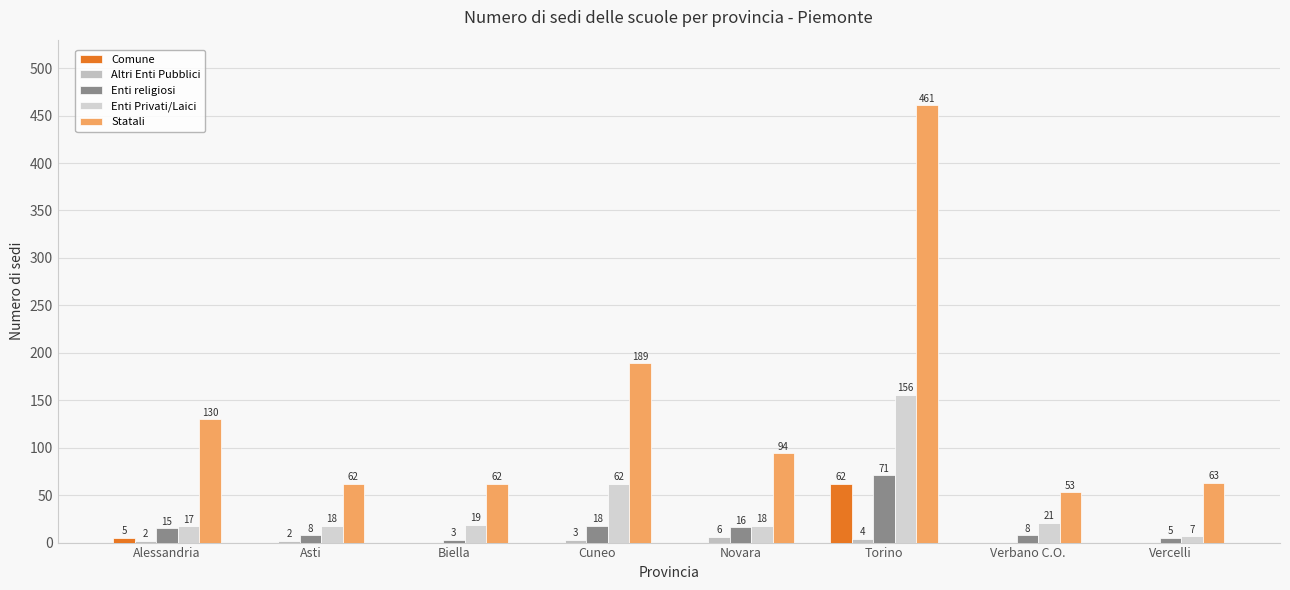

Which series has the largest range (max minus min)?

Statali